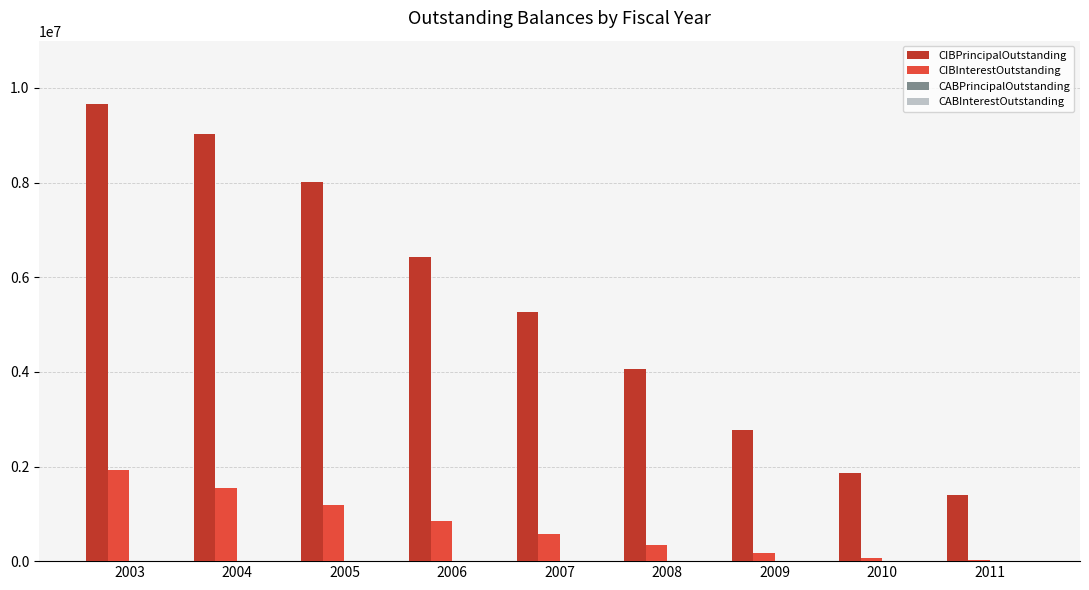

Does the chart contain stacked bars?

No